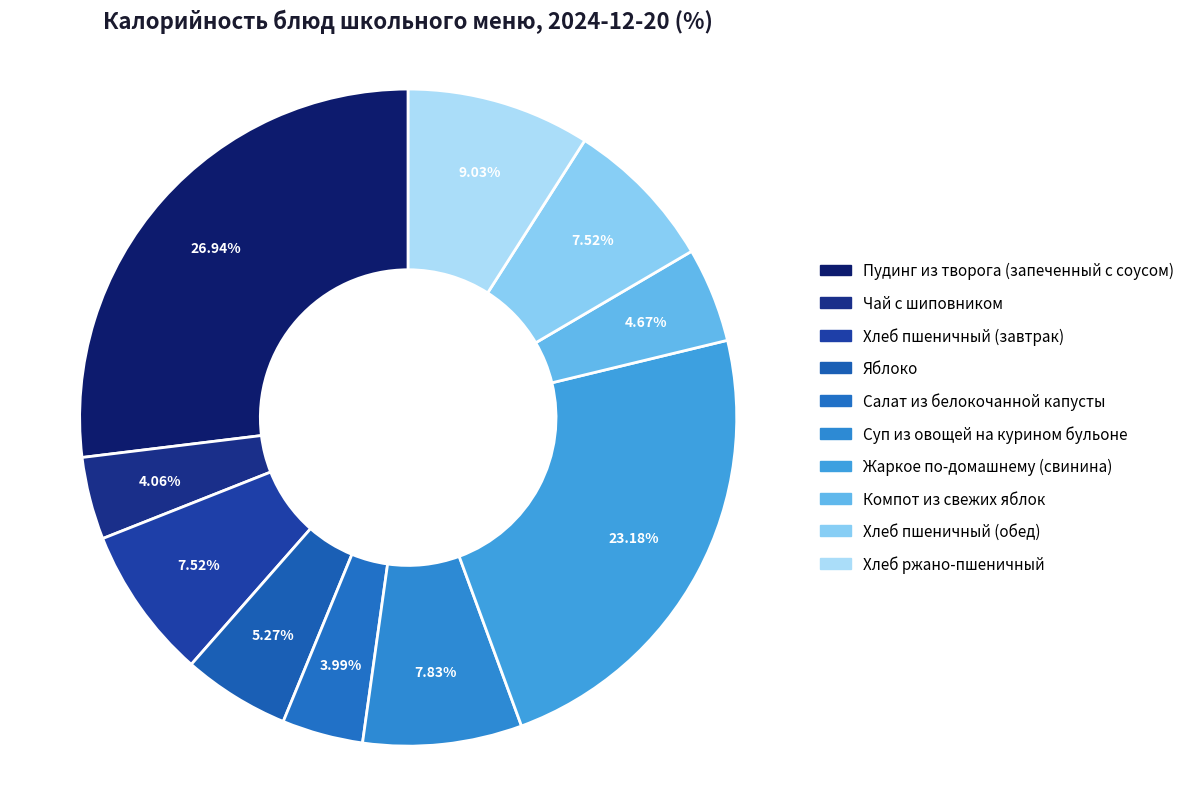

Which category has the biggest portion of the pie?

Пудинг из творога (запеченный с соусом)